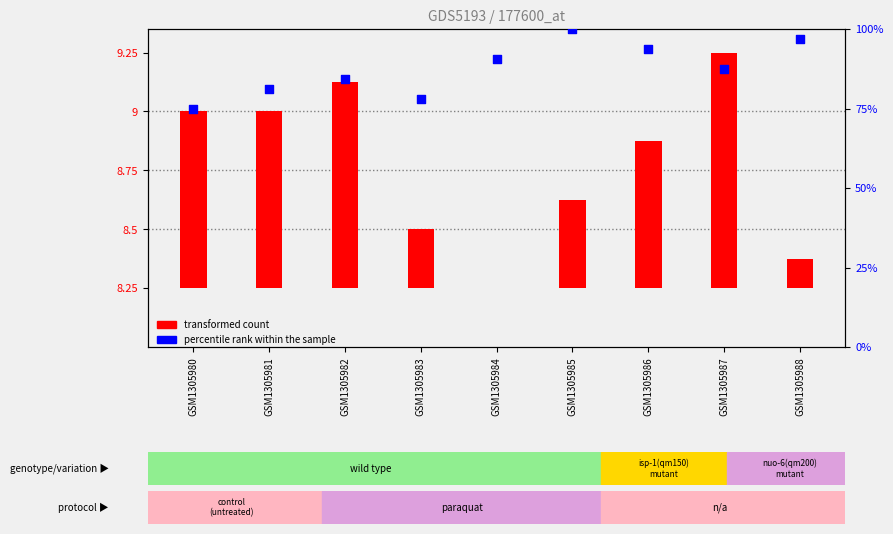

Is the value of percentile rank within the sample at GSM1305984 greater than the value of transformed count at GSM1305984?

Yes